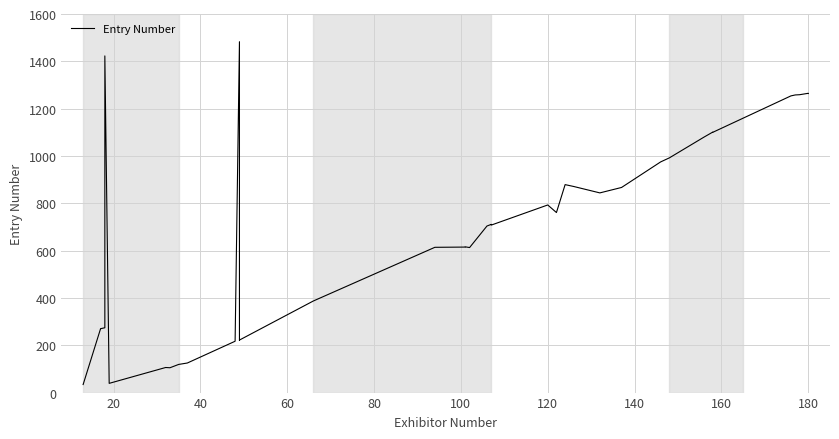

Reading left to right, what are all the values shown in this chart?

34	269	270	274	1423	39	106	105	119	125	217	1483	221	222	387	614	615	616	613	704	711	708	793	761	879	871	844	867	975	992	1080	1101	1100	1254	1258	1259	1265	1264